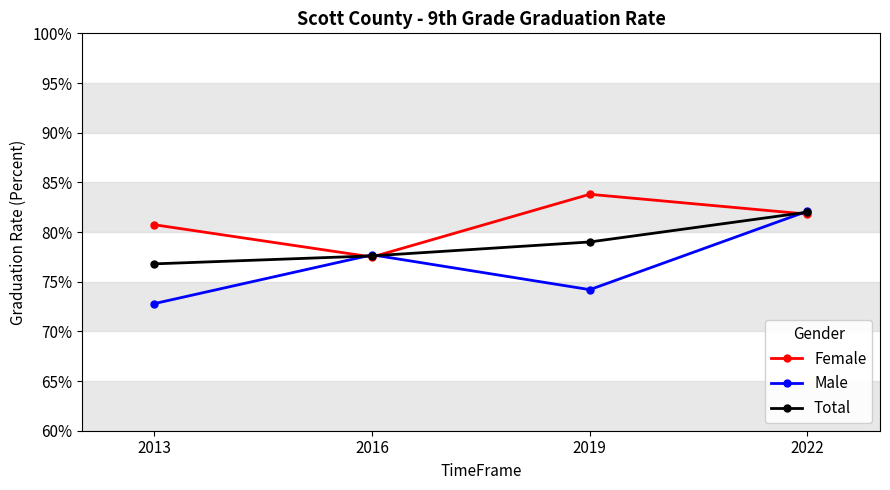

Does the chart have visible grid lines?

No